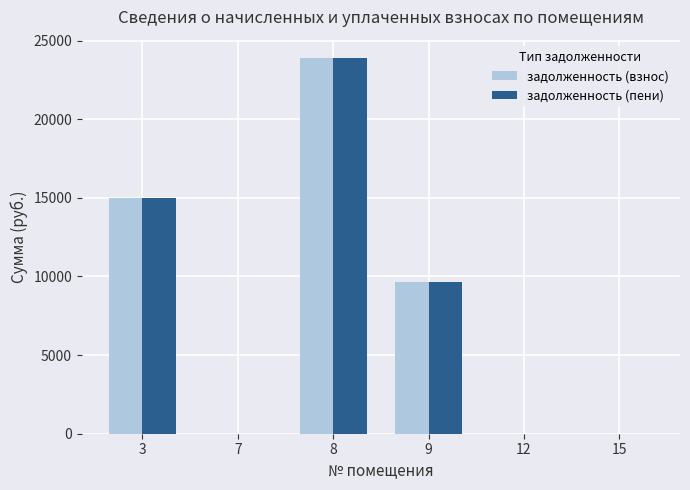

Is the value of задолженность (взнос) at 7 greater than the value of задолженность (пени) at 3?

No